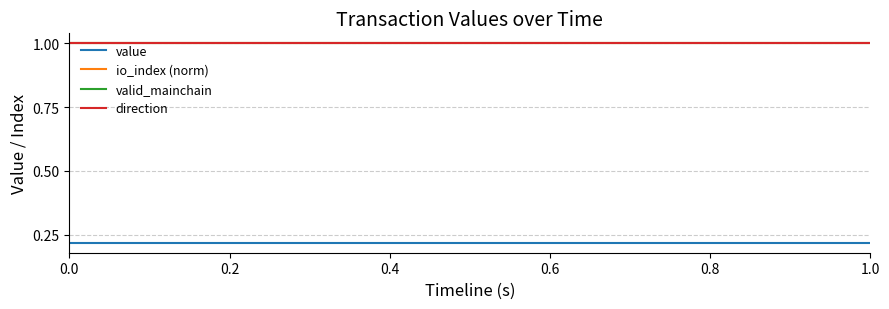

What is the lowest value of the io_index (norm) series?

1.0